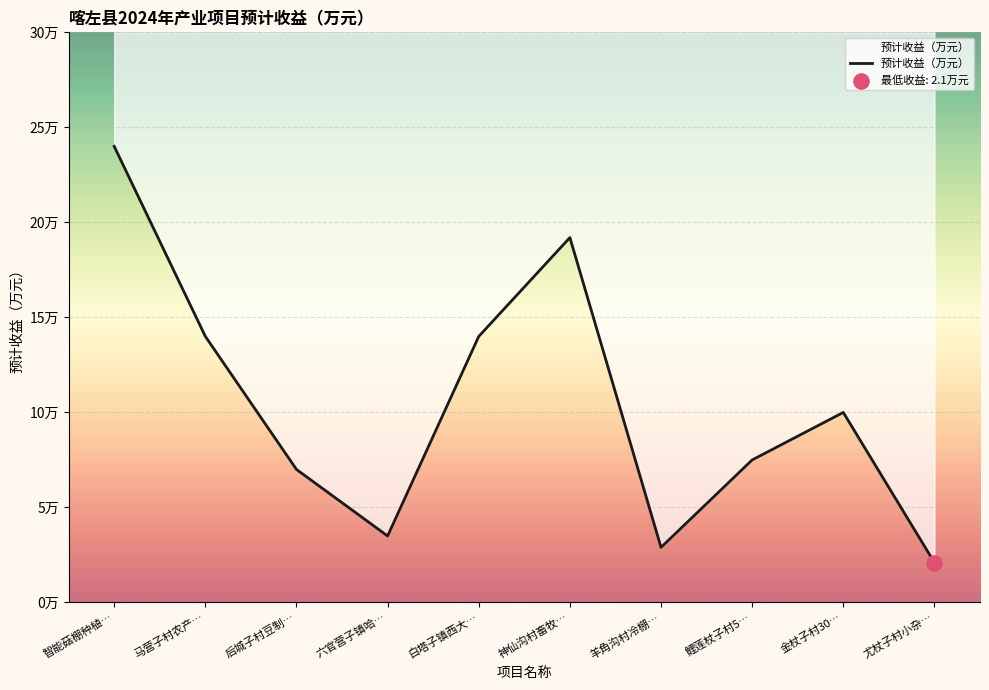

Approximately how many times larger is the value at 马营子村农产… compared to 鲤莲杖子村5…?

1.9